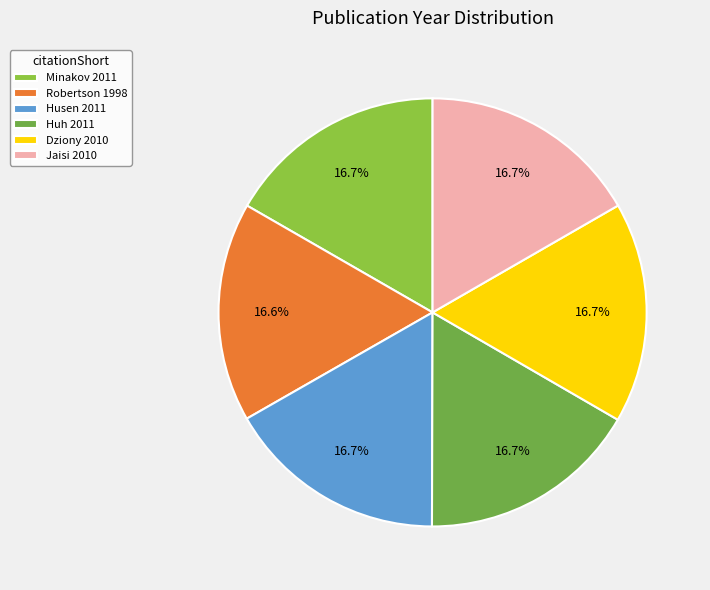

To the nearest percent, what percentage of the pie is Huh 2011?

17%